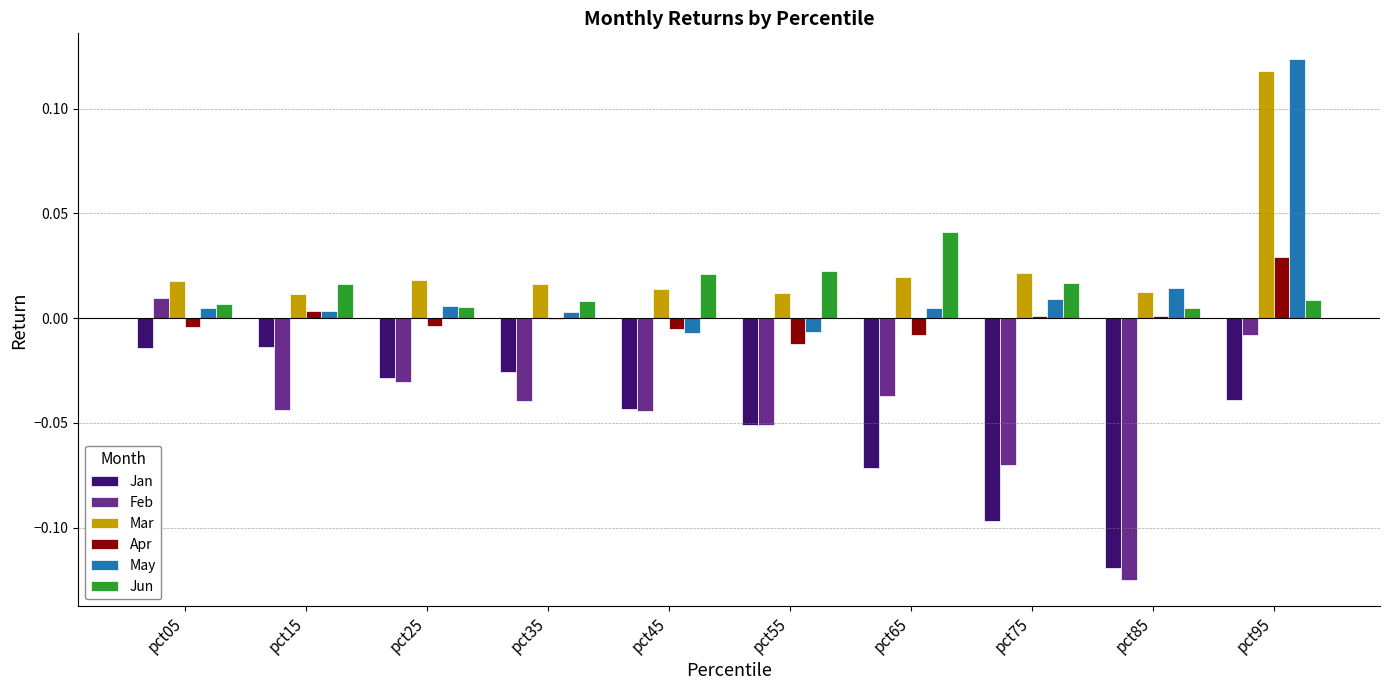

At which category is the sum across all series the highest?

pct95